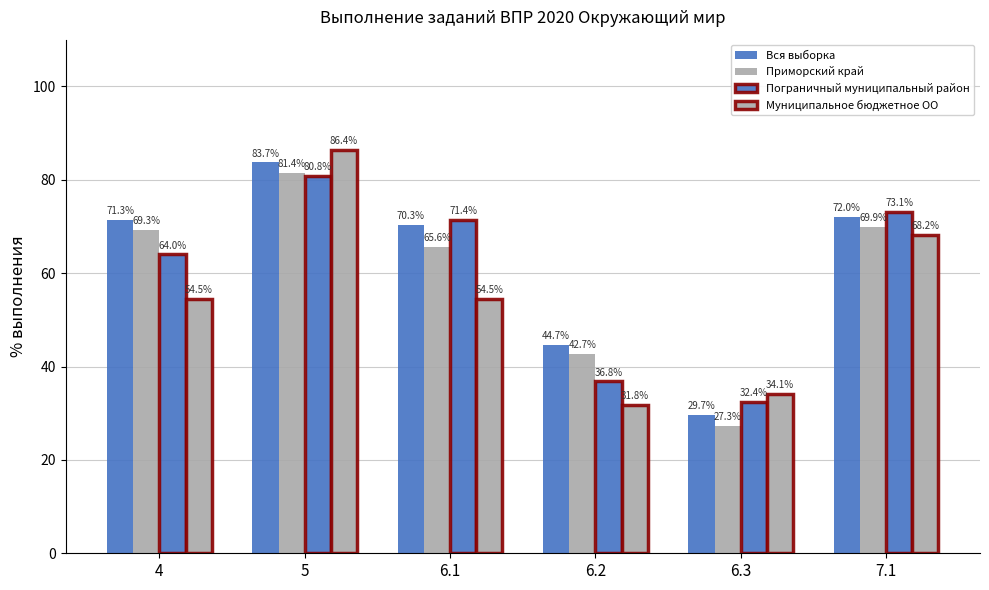

At which label does Пограничный муниципальный район reach its minimum?

6.3